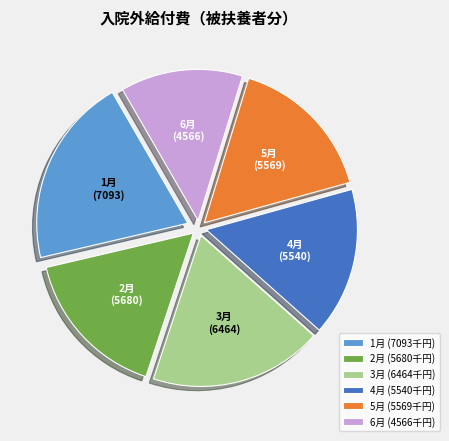

The 4月 slice represents 29% of the pie. True or false?

False